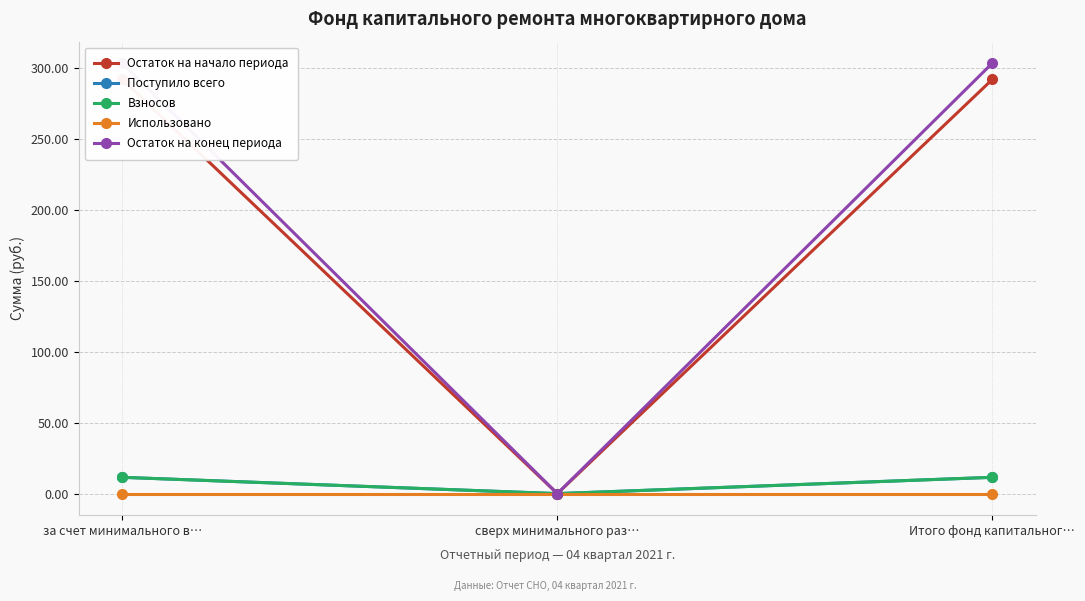

Between за счет минимального в… and сверх минимального раз…, which is larger?

за счет минимального в…